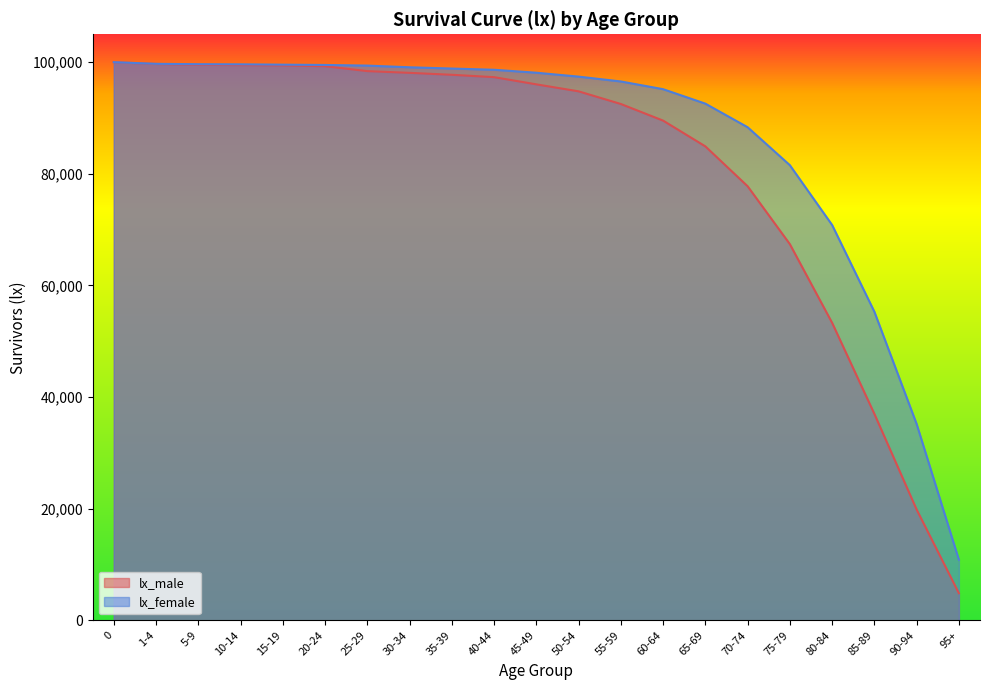

How many series are shown in this chart?

2